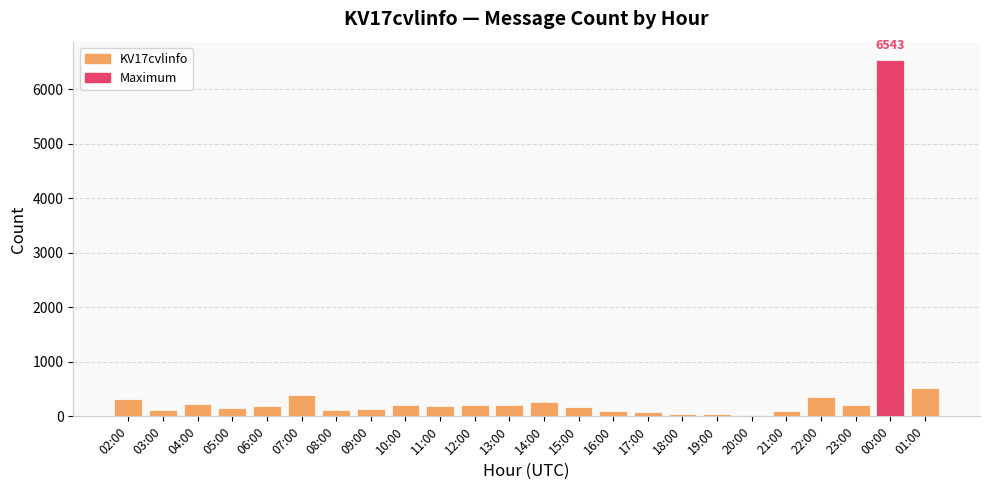

Does the chart contain stacked bars?

No